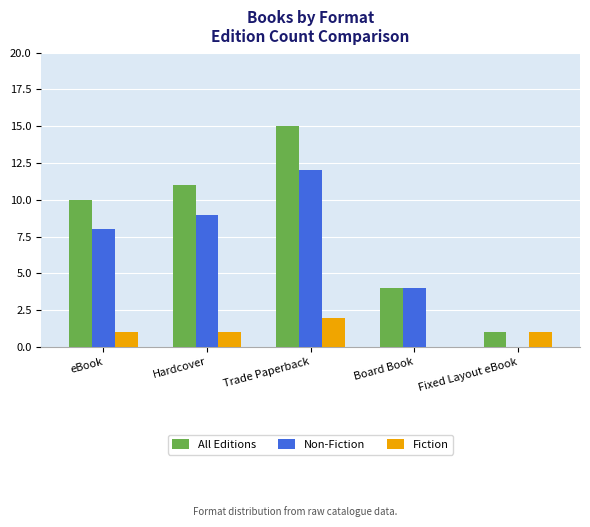

At which category is the sum across all series the highest?

Trade Paperback